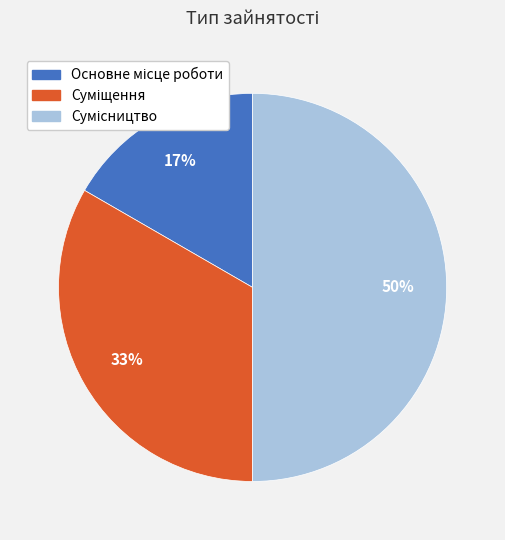

How many slices are in this pie chart?

3